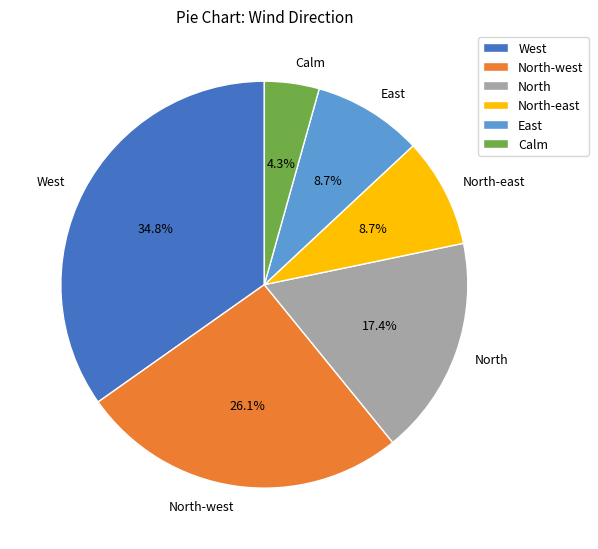

Does East represent more than half of the total?

No